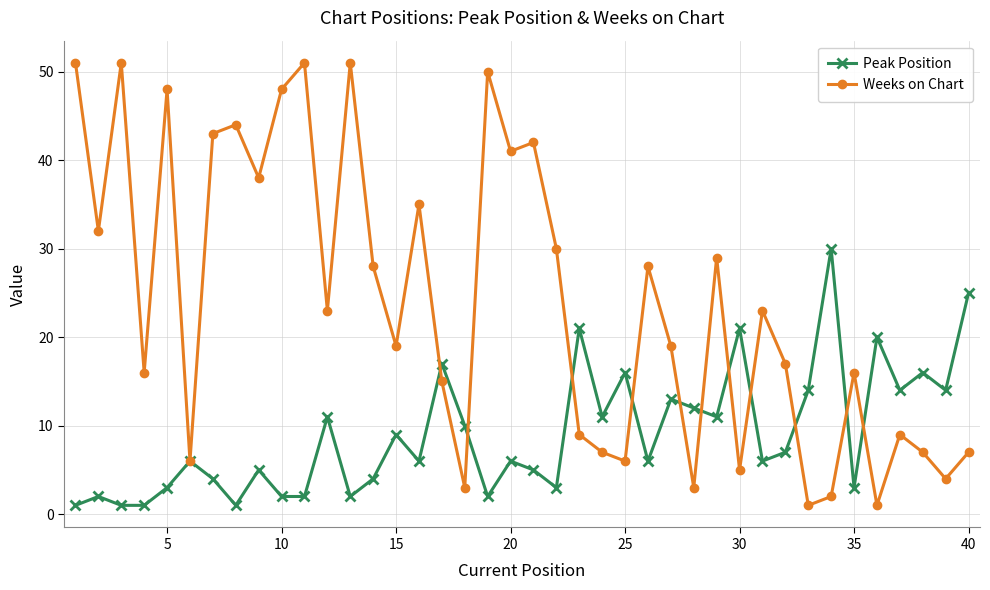

Rank the series by their maximum value, from highest to lowest.

Weeks on Chart, Peak Position